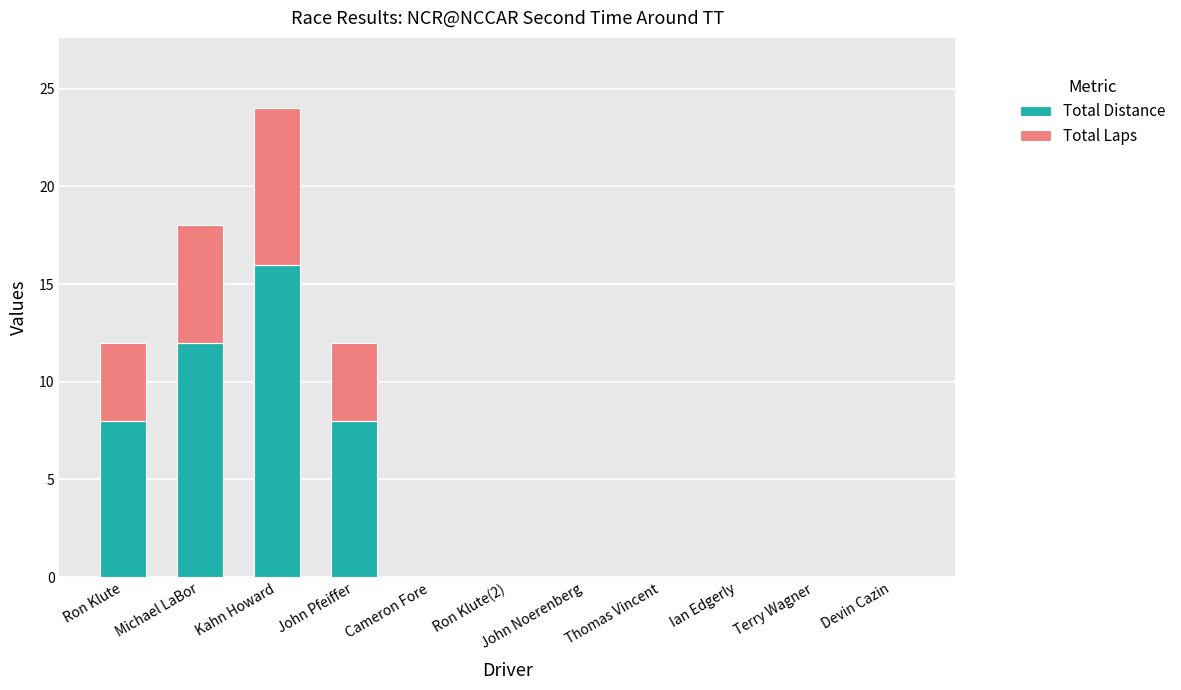

Are the bars grouped side by side (vs. stacked)?

No